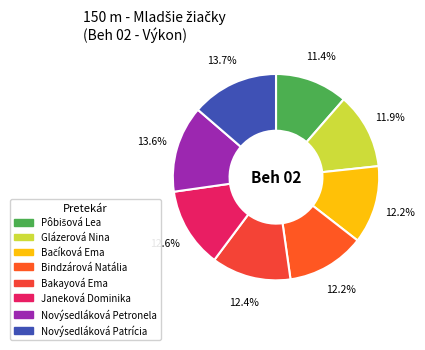

True or false: Bačíková Ema accounts for 12% of the total.

True